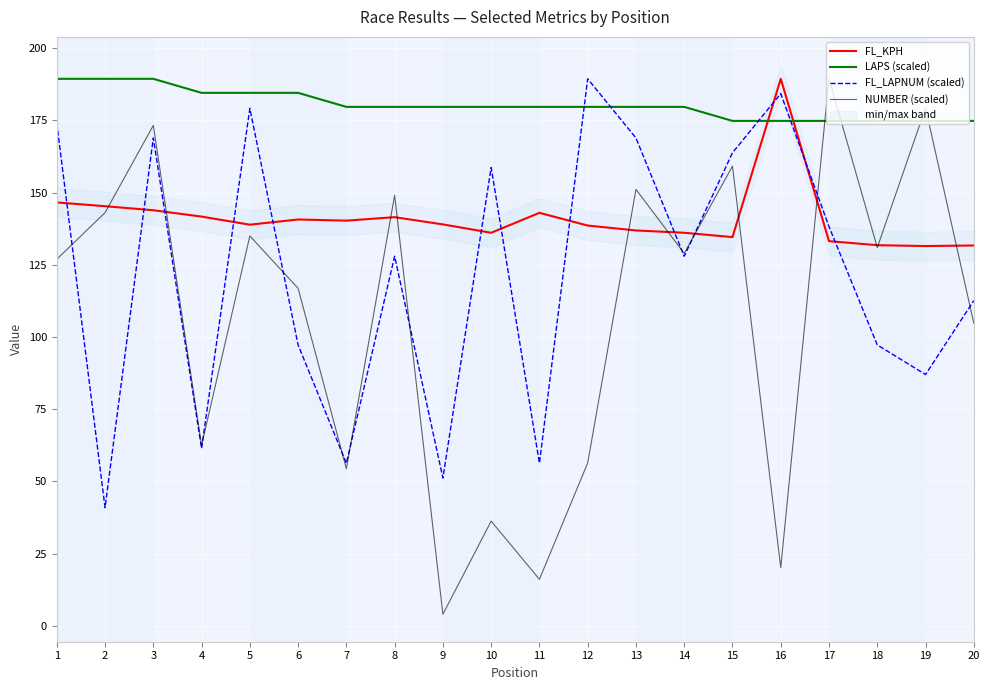

Reading left to right, extract all data points from this chart.

FL_KPH: 146.6	145.3	143.9	141.7	138.9	140.7	140.3	141.5	139.0	136.1	143.0	138.6	136.9	136.1	134.6	189.4	133.2	131.8	131.5	131.7
LAPS (scaled): 189.4	189.4	189.4	184.5	184.5	184.5	179.7	179.7	179.7	179.7	179.7	179.7	179.7	179.7	174.8	174.8	174.8	174.8	174.8	174.8
FL_LAPNUM (scaled): 174.0	41.0	168.9	61.4	179.2	97.3	56.3	128.0	51.2	158.7	56.3	189.4	168.9	128.0	163.8	184.3	138.2	97.3	87.0	112.6
NUMBER (scaled): 126.9	143.1	173.3	62.5	135.0	116.9	54.4	149.1	4.0	36.3	16.1	56.4	151.1	129.0	159.2	20.1	189.4	131.0	179.3	104.8